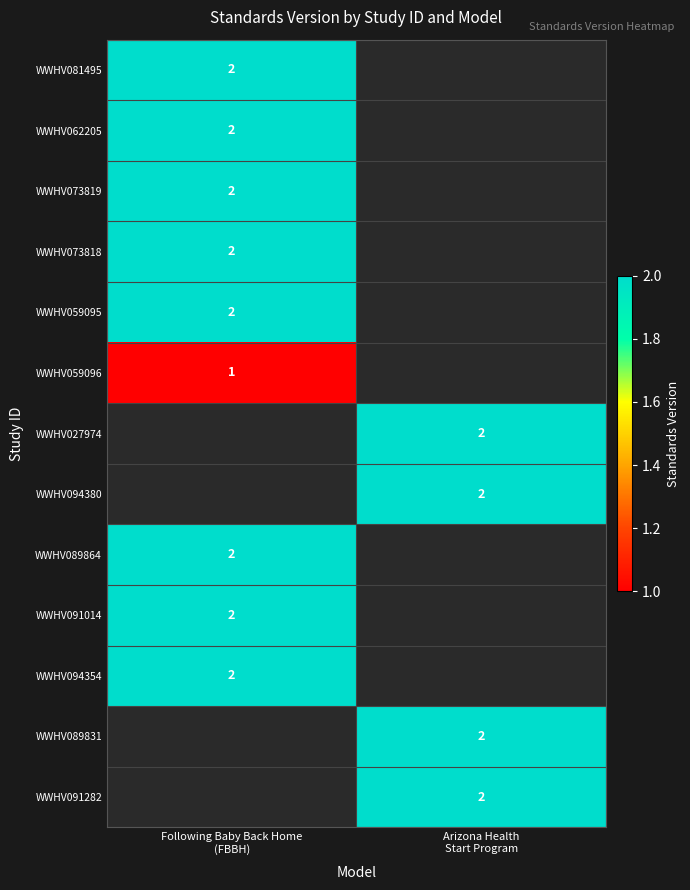

The value of WWHV027974 at Arizona Health Start Program is 2. True or false?

True